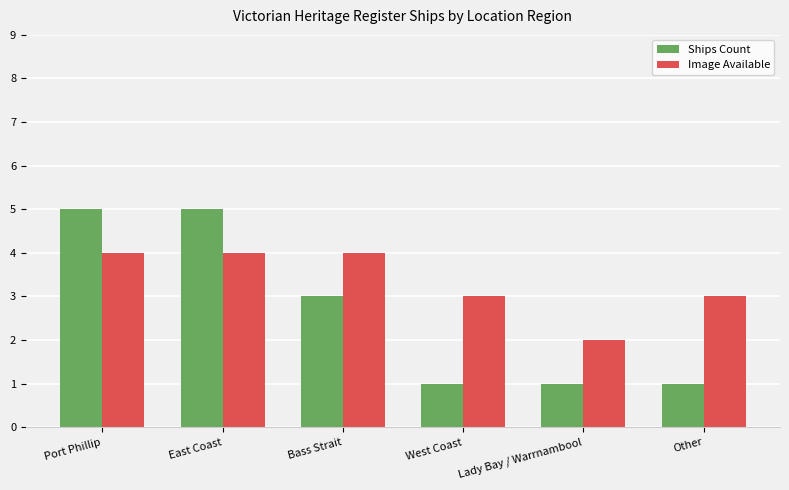

Reading left to right, transcribe all the data shown in this chart.

Ships Count: 5	5	3	1	1	1
Image Available: 4	4	4	3	2	3